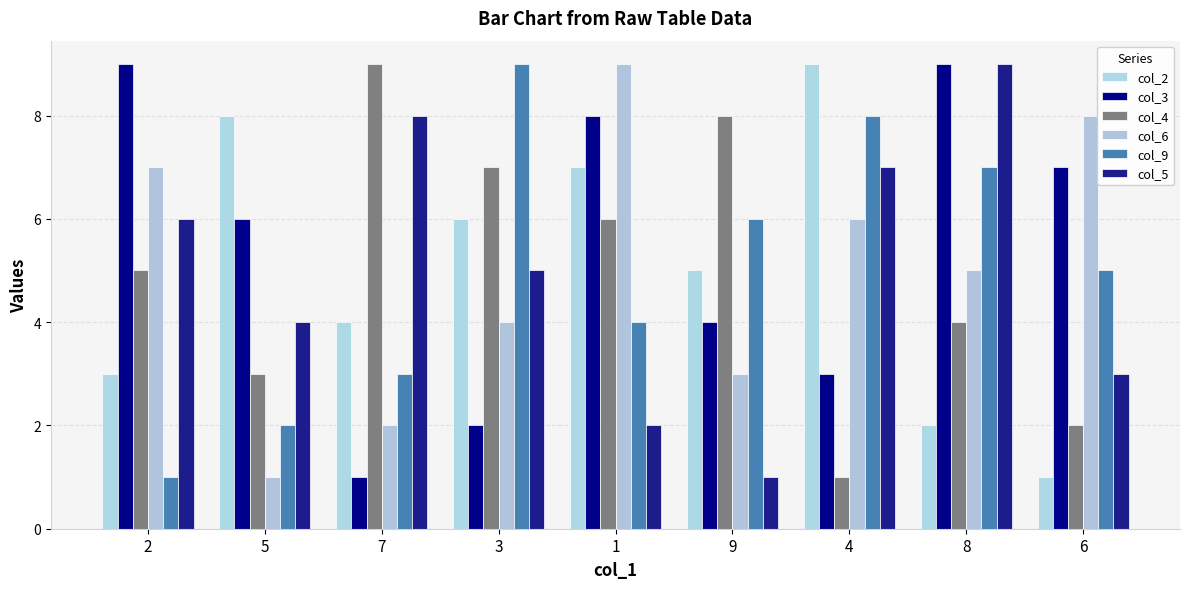

What is the minimum value for col_2?

1